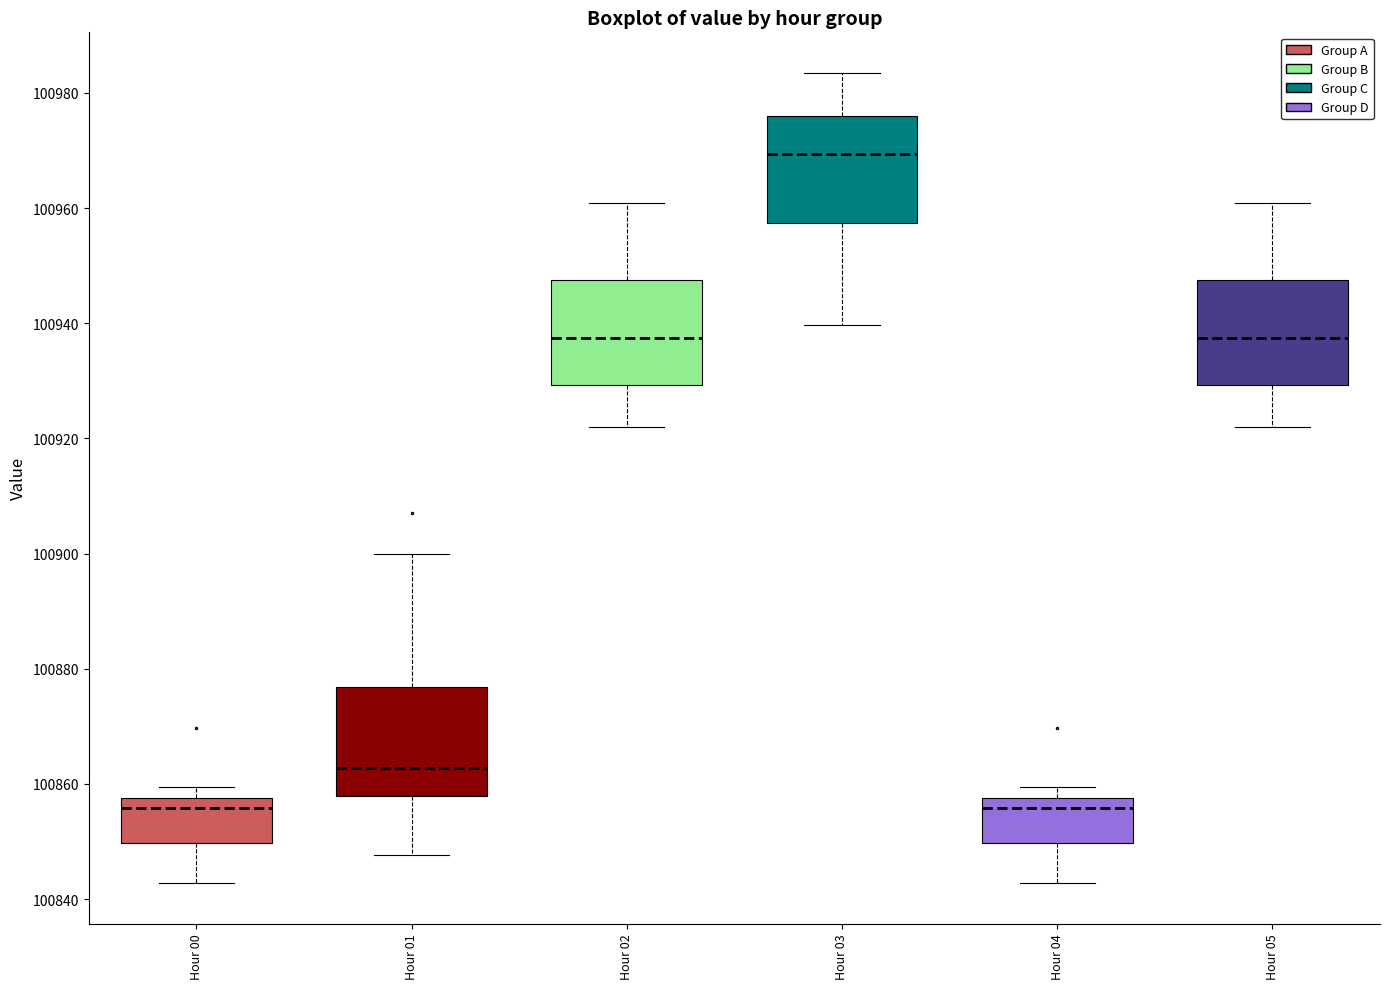

Where does the lower whisker of the box for Hour 04 end on the y-axis? The values are not printed on the chart, so give them approximately, as read against the axis.

100842